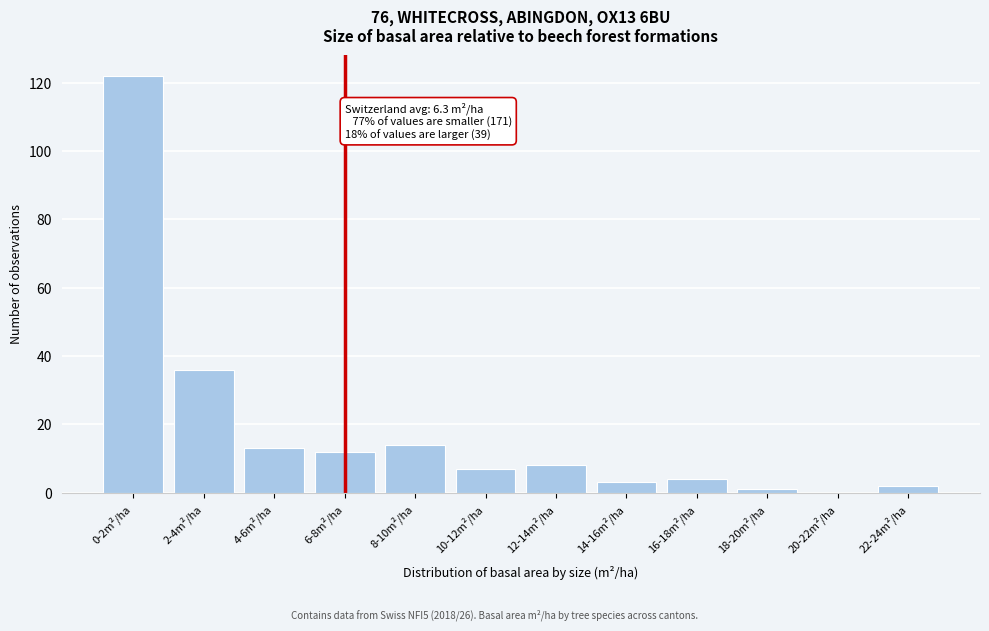

Reading left to right, what are all the values shown in this chart?

0-2m²/ha=122	2-4m²/ha=36	4-6m²/ha=13	6-8m²/ha=12	8-10m²/ha=14	10-12m²/ha=7	12-14m²/ha=8	14-16m²/ha=3	16-18m²/ha=4	18-20m²/ha=1	20-22m²/ha=0	22-24m²/ha=2